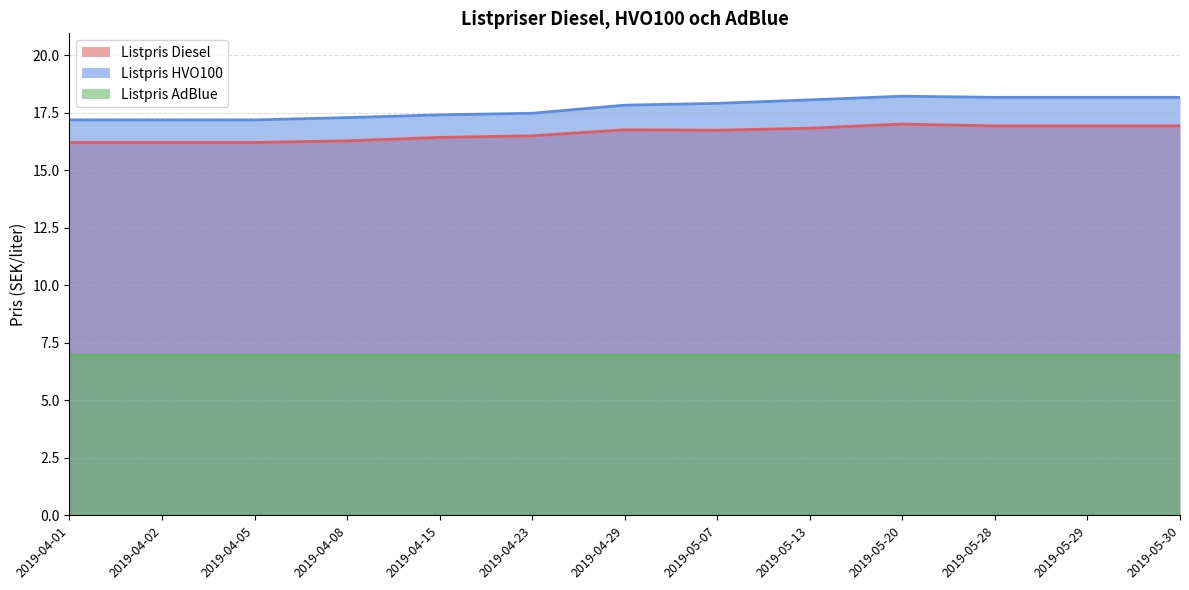

What is the value of the Listpris HVO100 point at the 1st from the left?

17.2